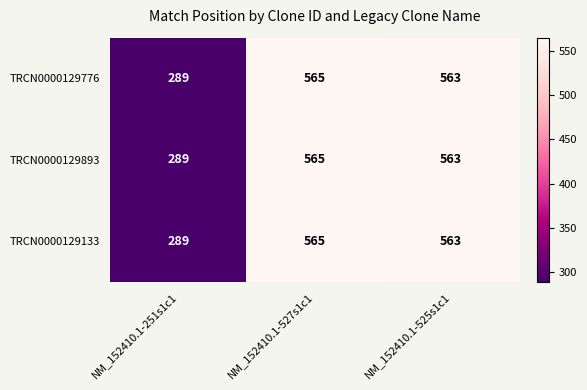

At how many categories does at least one series exceed 385?

2